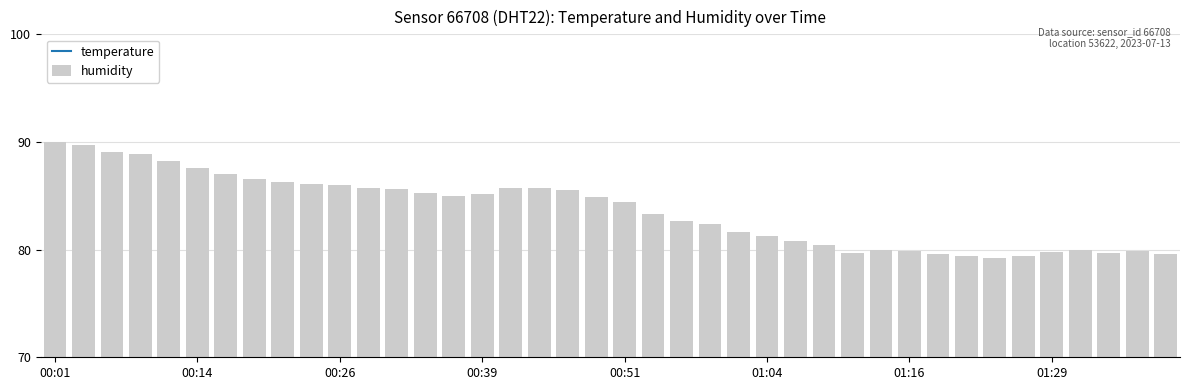

Reading left to right, list all the values displayed in this chart.

temperature: 24.7	24.7	24.7	24.6	24.6	24.5	24.5	24.5	24.4	24.4	24.5	24.5	24.5	24.5	24.4	24.4	24.3	24.3	24.4	24.4	24.4	24.4	24.5	24.5	24.5	24.5	24.5	24.5	24.5	24.5	24.5	24.5	24.5	24.5	24.4	24.4	24.4	24.4	24.4	24.4
humidity: 90.0	89.7	89.1	88.9	88.2	87.6	87.0	86.6	86.3	86.1	86.0	85.7	85.6	85.3	85.0	85.2	85.7	85.7	85.5	84.9	84.4	83.3	82.7	82.4	81.6	81.3	80.8	80.4	79.7	80.0	79.9	79.6	79.4	79.2	79.4	79.8	80.0	79.7	79.9	79.6